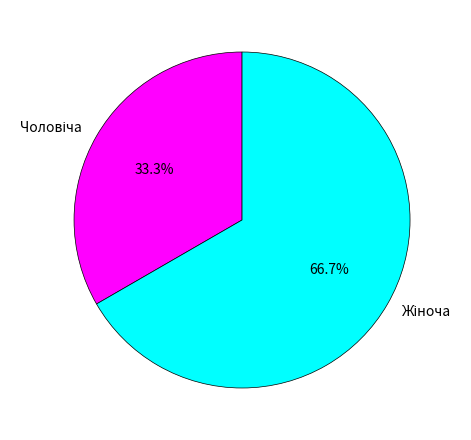

To the nearest percent, what is the difference between the largest and smallest slice percentages?

33%